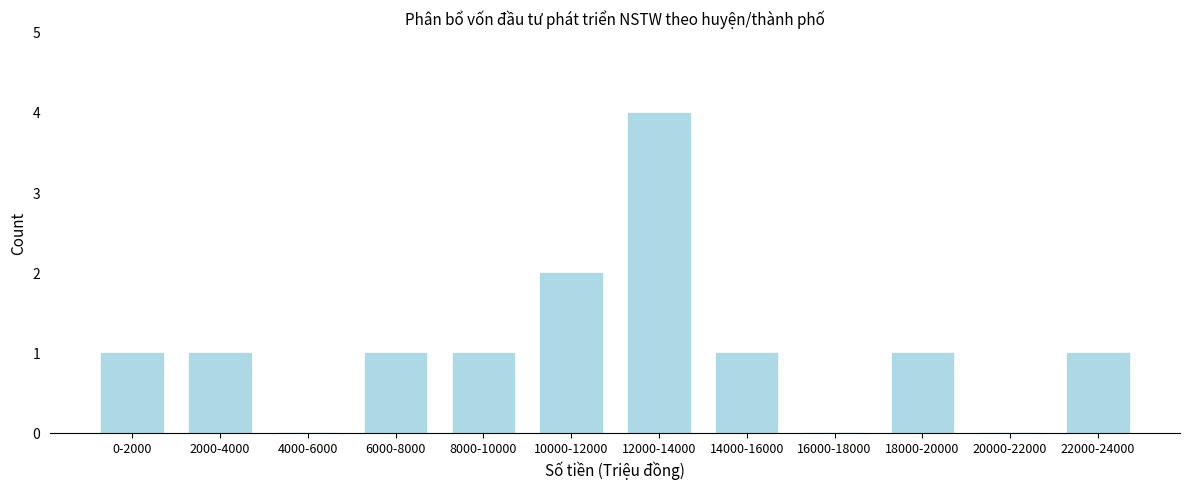

Reading right to left, extract all data points from this chart.

22000-24000=1	20000-22000=0	18000-20000=1	16000-18000=0	14000-16000=1	12000-14000=4	10000-12000=2	8000-10000=1	6000-8000=1	4000-6000=0	2000-4000=1	0-2000=1